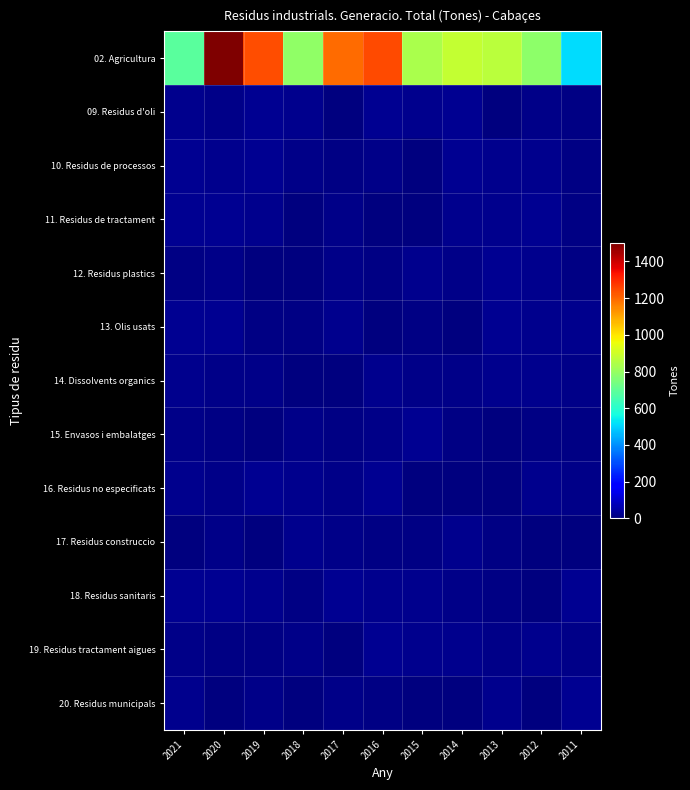

Reading right to left, what are all the values shown in this chart?

02. Agricultura: 2011=515.0	2012=780.0	2013=863.0	2014=884.0	2015=833.0	2016=1248.0	2017=1196.0	2018=790.0	2019=1241.0	2020=1501.0	2021=689.0
09. Residus d'oli: 2011=11.1	2012=13.5	2013=3.8	2014=23.6	2015=22.8	2016=29.3	2017=2.8	2018=20.9	2019=25.8	2020=13.2	2021=23.2
10. Residus de processos: 2011=10.6	2012=22.7	2013=18.9	2014=24.8	2015=1.9	2016=16.6	2017=6.8	2018=13.3	2019=24.7	2020=19.3	2021=27.8
11. Residus de tractament: 2011=9.8	2012=29.0	2013=22.3	2014=20.5	2015=4.6	2016=1.3	2017=14.0	2018=5.8	2019=23.4	2020=26.8	2021=29.1
12. Residus plastics: 2011=9.4	2012=21.0	2013=25.0	2014=13.1	2015=20.1	2016=6.8	2017=14.3	2018=3.9	2019=5.7	2020=14.1	2021=11.1
13. Olis usats: 2011=21.2	2012=19.9	2013=23.6	2014=0.2	2015=6.0	2016=4.2	2017=20.5	2018=8.6	2019=11.6	2020=24.1	2021=25.0
14. Dissolvents organics: 2011=16.6	2012=19.0	2013=22.9	2014=17.0	2015=14.1	2016=20.1	2017=3.4	2018=4.2	2019=17.1	2020=13.8	2021=23.4
15. Envasos i embalatges: 2011=8.8	2012=8.4	2013=1.7	2014=7.0	2015=25.6	2016=12.3	2017=6.4	2018=13.1	2019=0.9	2020=9.1	2021=16.8
16. Residus no especificats: 2011=13.9	2012=21.7	2013=2.7	2014=0.7	2015=5.0	2016=24.4	2017=12.2	2018=19.9	2019=23.5	2020=16.7	2021=19.9
17. Residus construccio: 2011=3.5	2012=2.6	2013=10.9	2014=18.9	2015=9.0	2016=11.4	2017=13.4	2018=20.9	2019=4.6	2020=15.0	2021=4.8
18. Residus sanitaris: 2011=27.1	2012=2.9	2013=8.2	2014=13.5	2015=21.5	2016=23.4	2017=29.1	2018=8.0	2019=21.0	2020=27.3	2021=28.9
19. Residus tractament aigues: 2011=17.5	2012=18.8	2013=13.0	2014=21.6	2015=22.8	2016=25.7	2017=5.3	2018=17.4	2019=9.2	2020=6.1	2021=13.7
20. Residus municipals: 2011=27.8	2012=5.1	2013=17.6	2014=3.1	2015=4.3	2016=9.9	2017=14.8	2018=1.2	2019=12.5	2020=2.5	2021=19.5